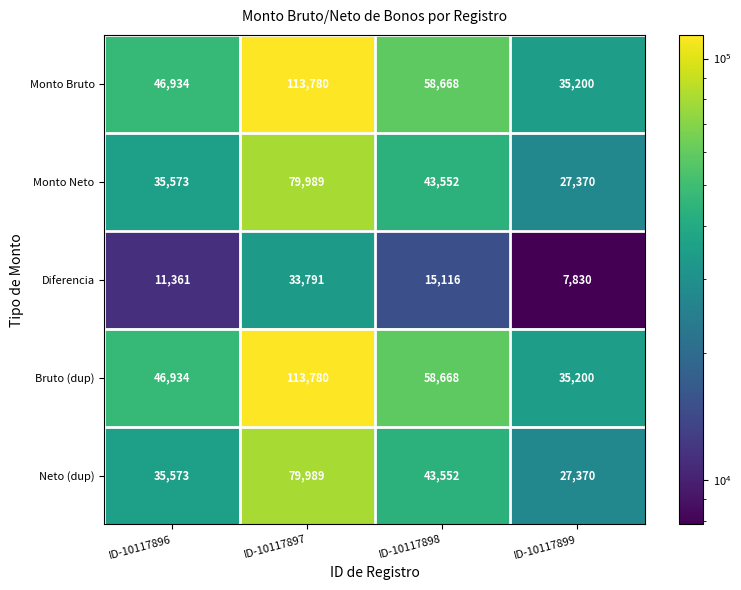

The value of Monto Bruto at ID-10117897 is 113780. True or false?

True